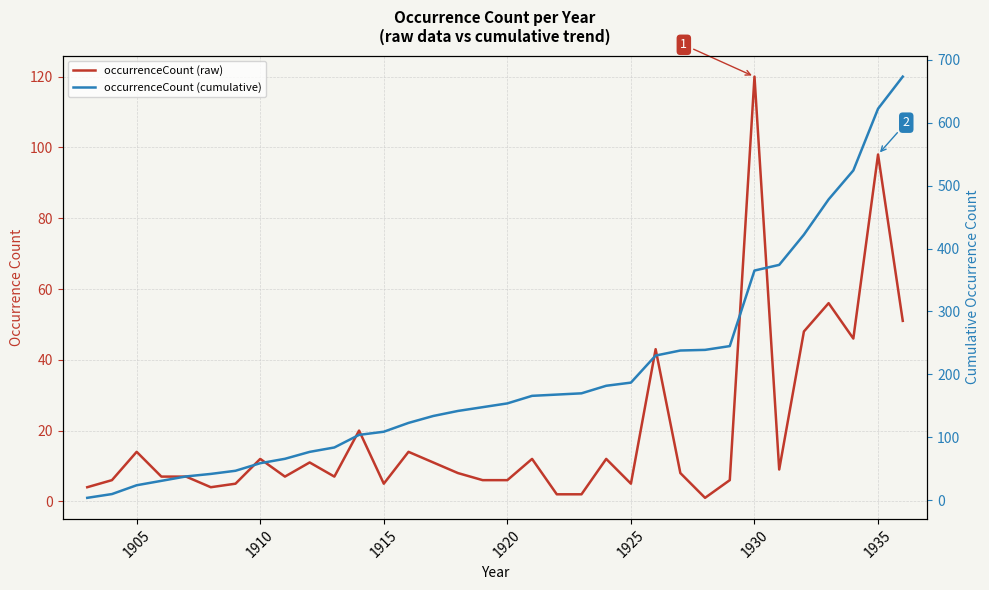

What is the sum of all occurrenceCount (cumulative) values?

6679